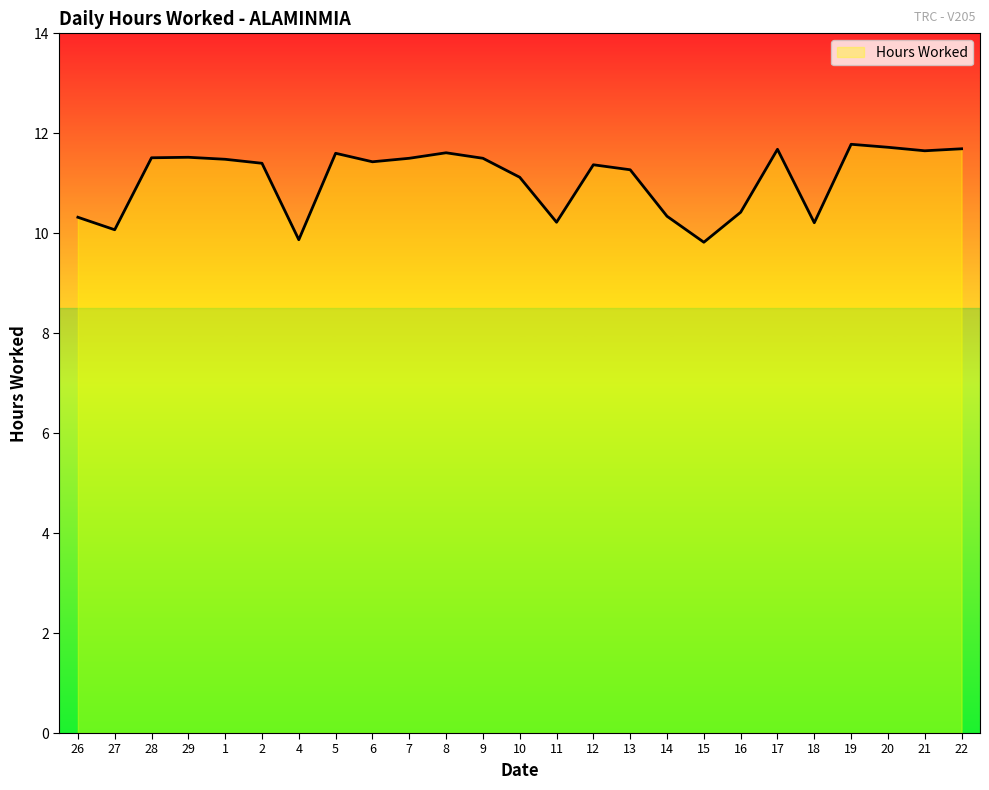

Count the number of categories in the chart.

25